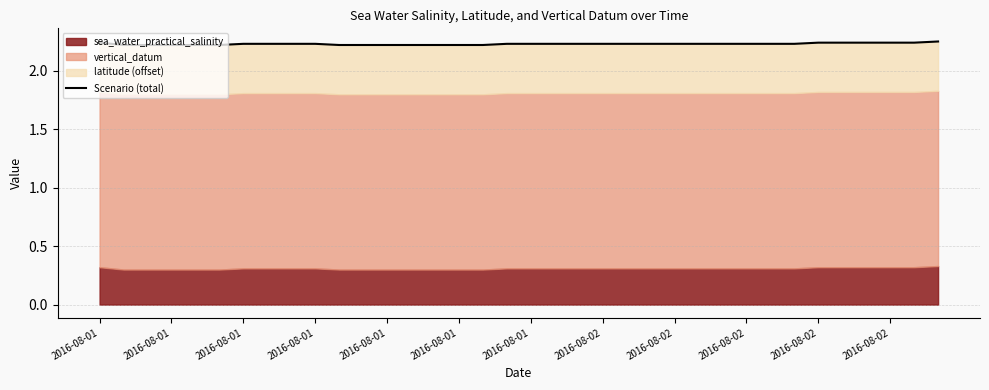

What value does the data have at 23?

2.2